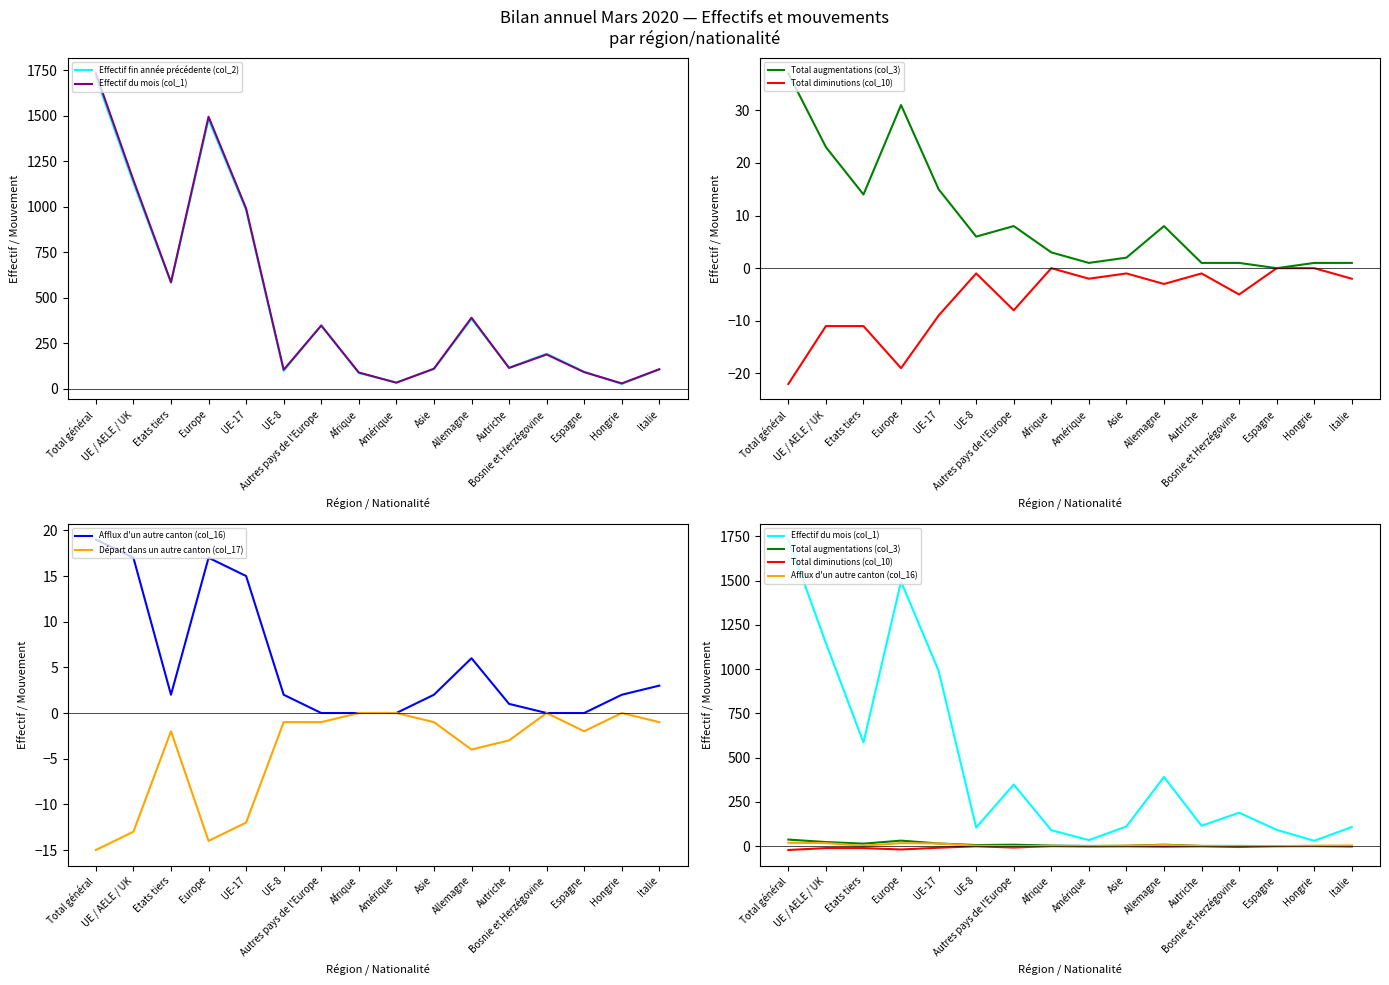

In Total augmentations (col_3), how many points are lower than both neighbors (excluding endpoints)?

4